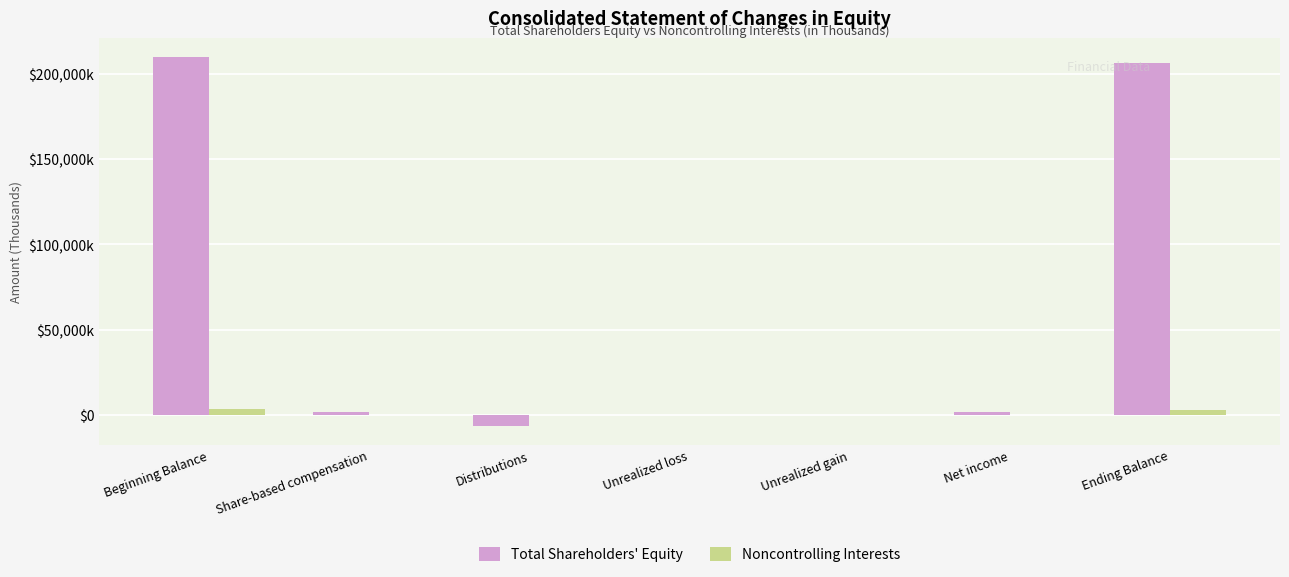

What are all the series names shown in the legend?

Total Shareholders' Equity, Noncontrolling Interests